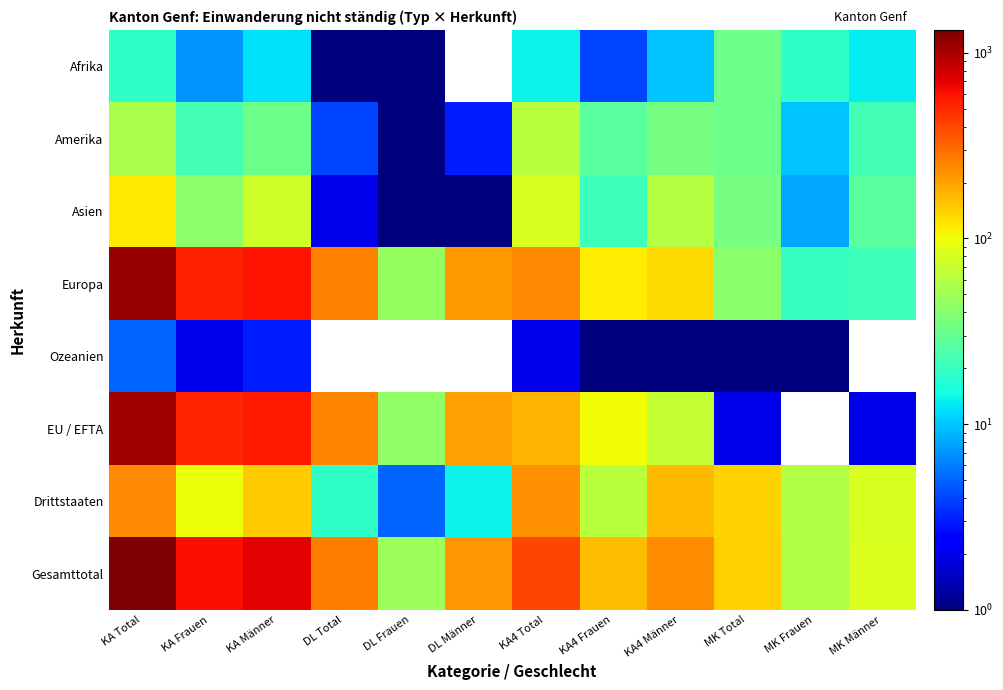

How many data points does each series have?

12